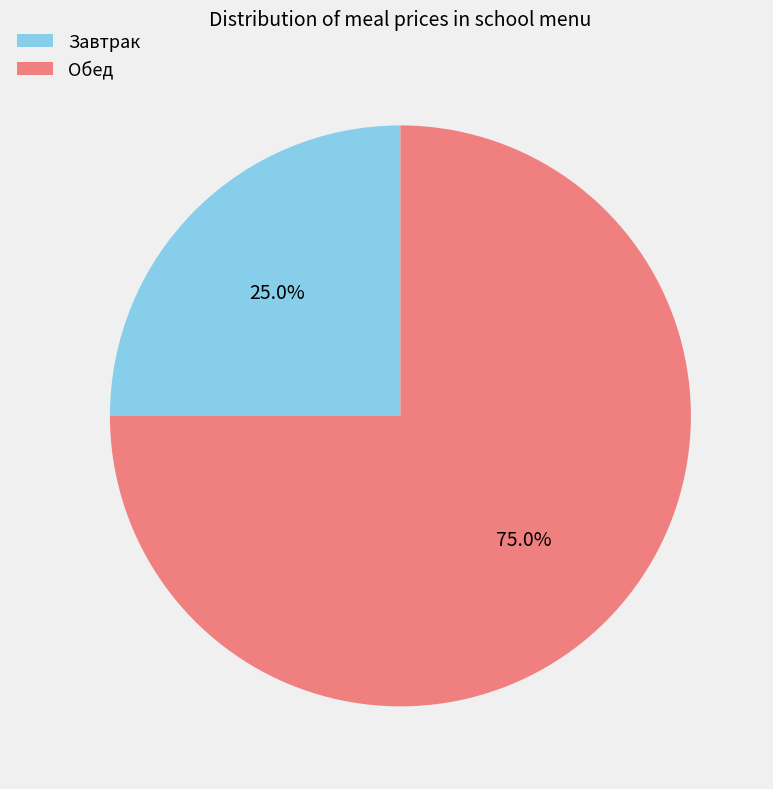

What is the majority slice?

Обед